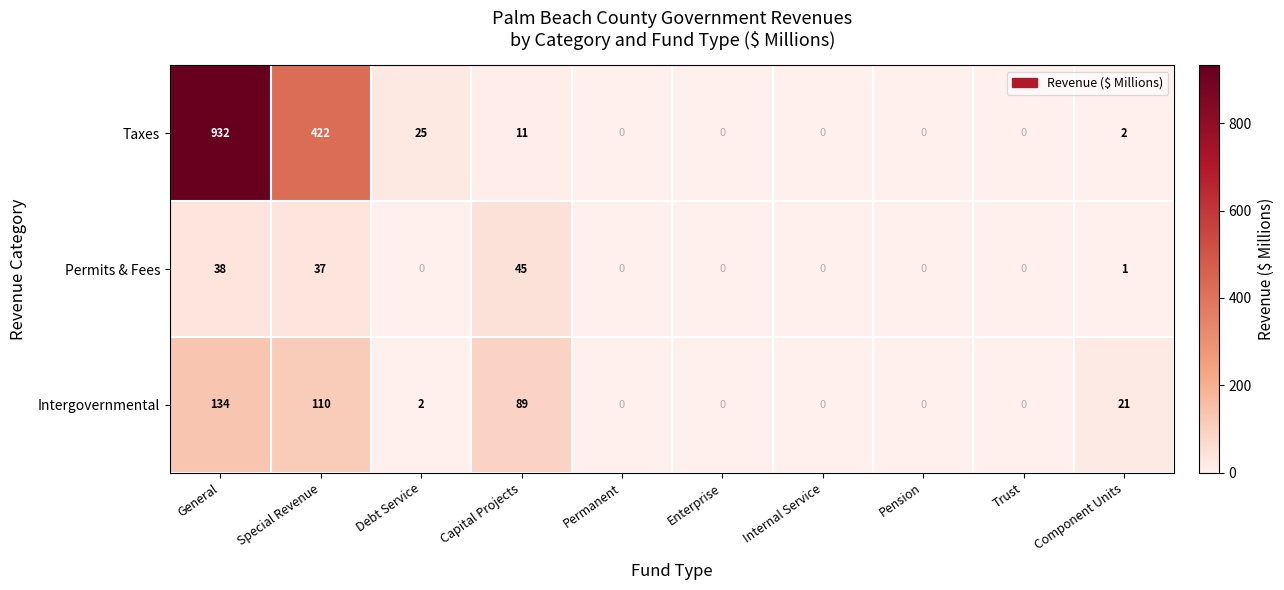

Reading left to right, transcribe all the data shown in this chart.

Taxes: 932	422	25	11	0	0	0	0	0	2
Permits & Fees: 38	37	0	45	0	0	0	0	0	1
Intergovernmental: 134	110	2	89	0	0	0	0	0	21